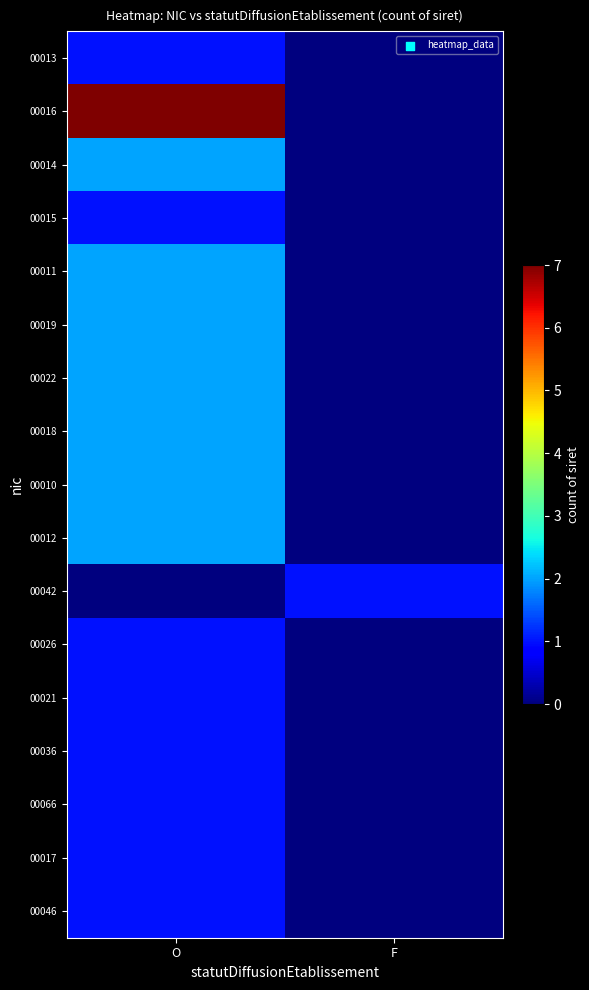

Reading right to left, list all the values displayed in this chart.

00013: F=0	O=1
00016: F=0	O=7
00014: F=0	O=2
00015: F=0	O=1
00011: F=0	O=2
00019: F=0	O=2
00022: F=0	O=2
00018: F=0	O=2
00010: F=0	O=2
00012: F=0	O=2
00042: F=1	O=0
00026: F=0	O=1
00021: F=0	O=1
00036: F=0	O=1
00066: F=0	O=1
00017: F=0	O=1
00046: F=0	O=1